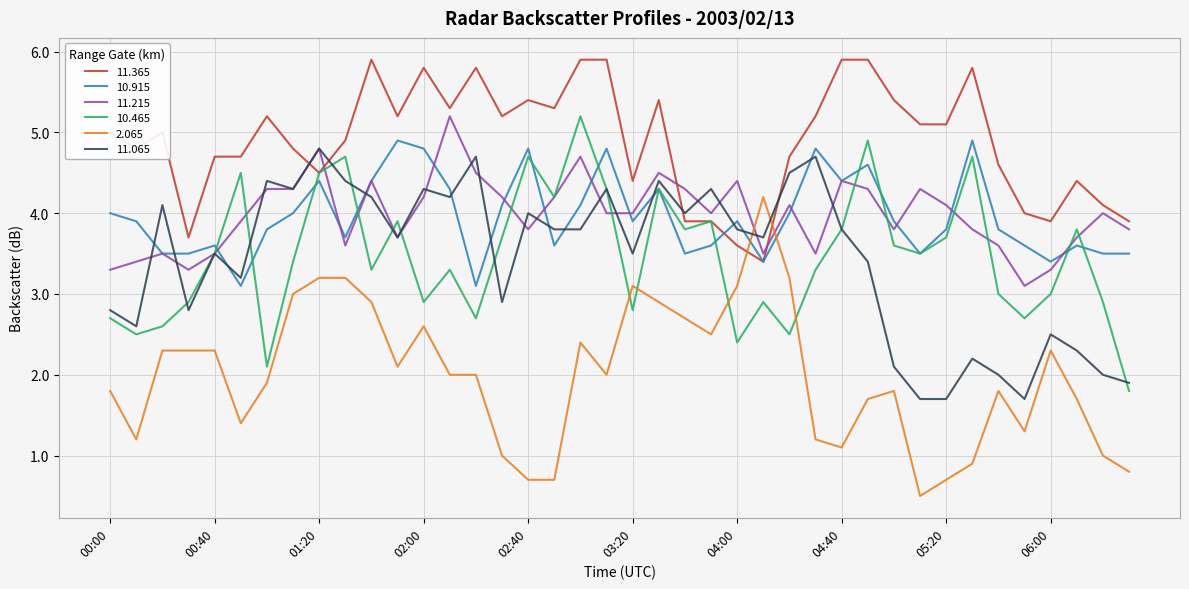

How many distinct data groups are displayed?

6